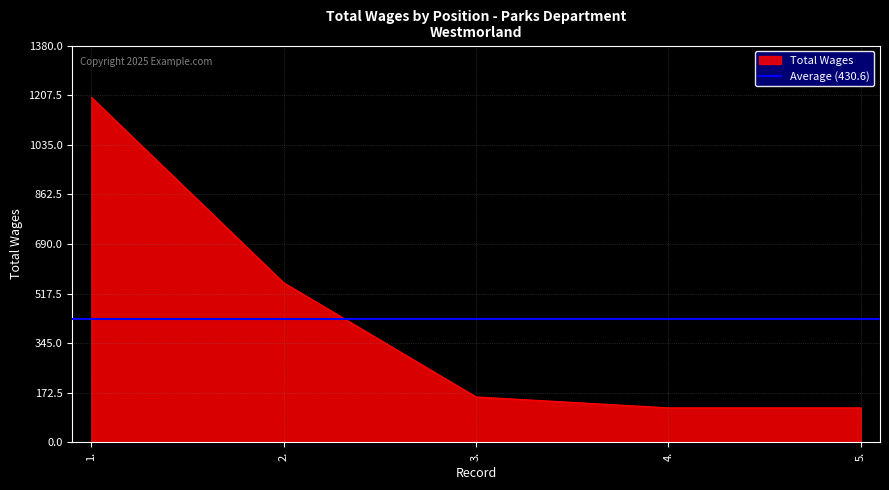

True or false: there are more than 0 points higher than both neighbors.

False